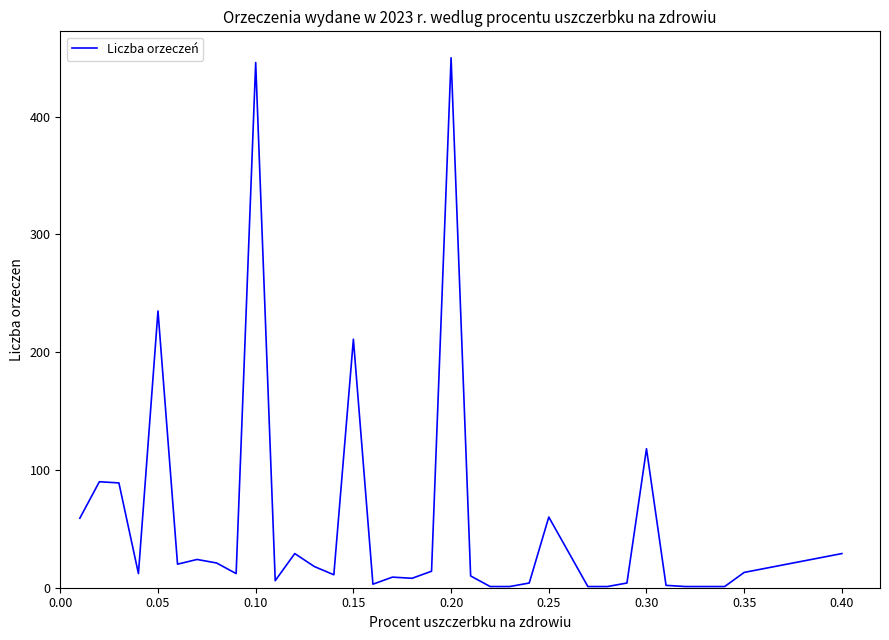

What is the greatest value displayed?

450